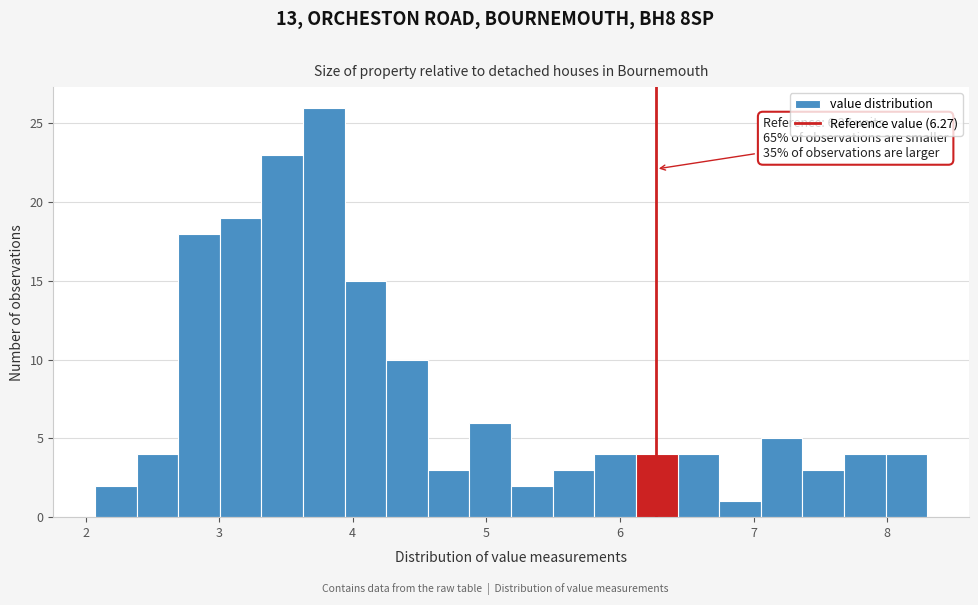

Around what value on the x-axis is the tallest bar? Give the approximate position of its centre, as read against the axis.

3.8